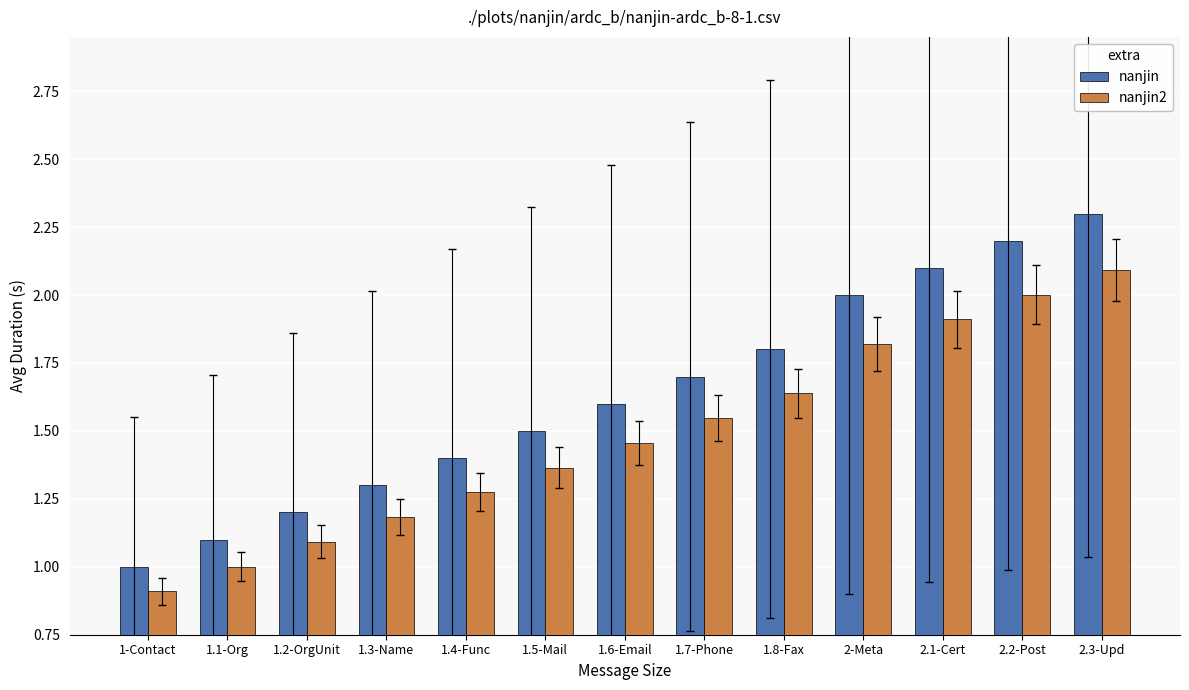

Rank the series by their average value, from lowest to highest.

nanjin2, nanjin